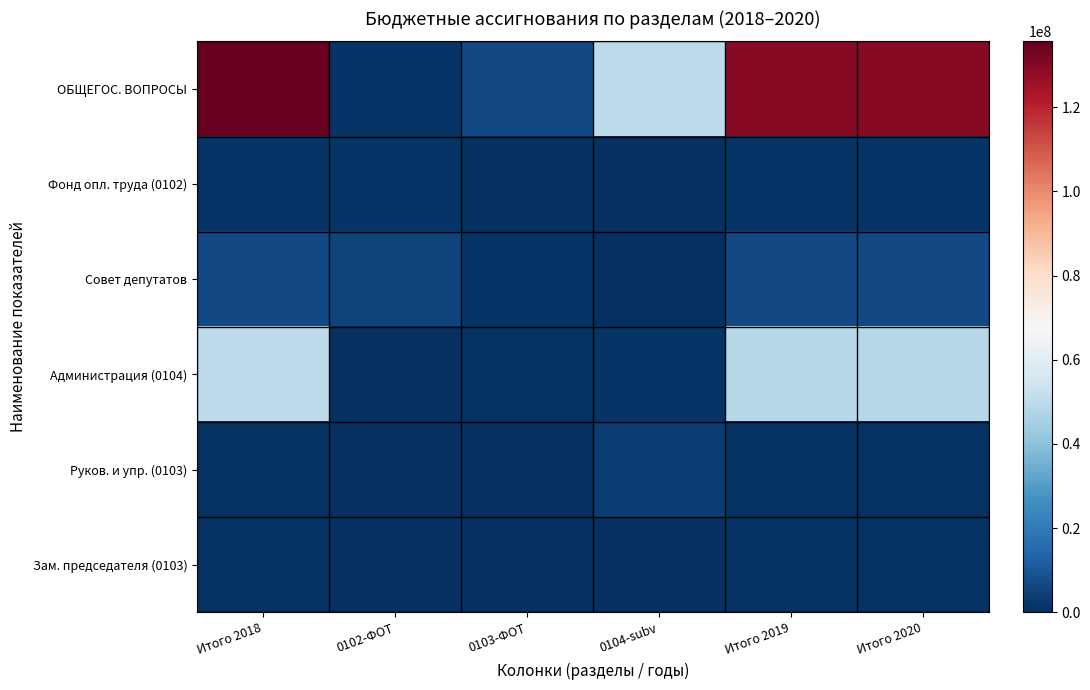

What is the difference between the highest and lowest values at 0104-subv?

50041000